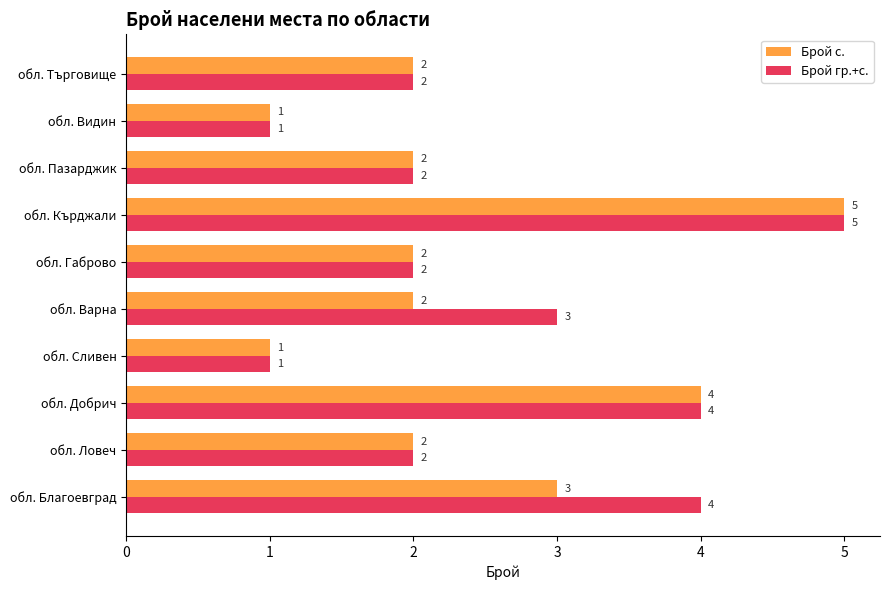

Which series changed the most between обл. Варна and обл. Видин?

Брой гр.+с.